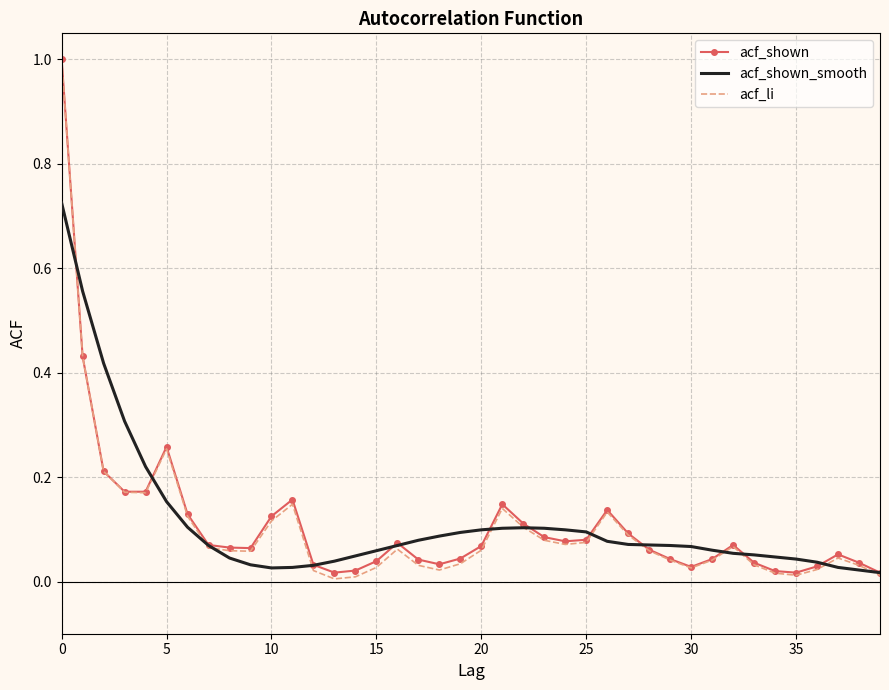

What are all the series names shown in the legend?

acf_shown, acf_shown_smooth, acf_li